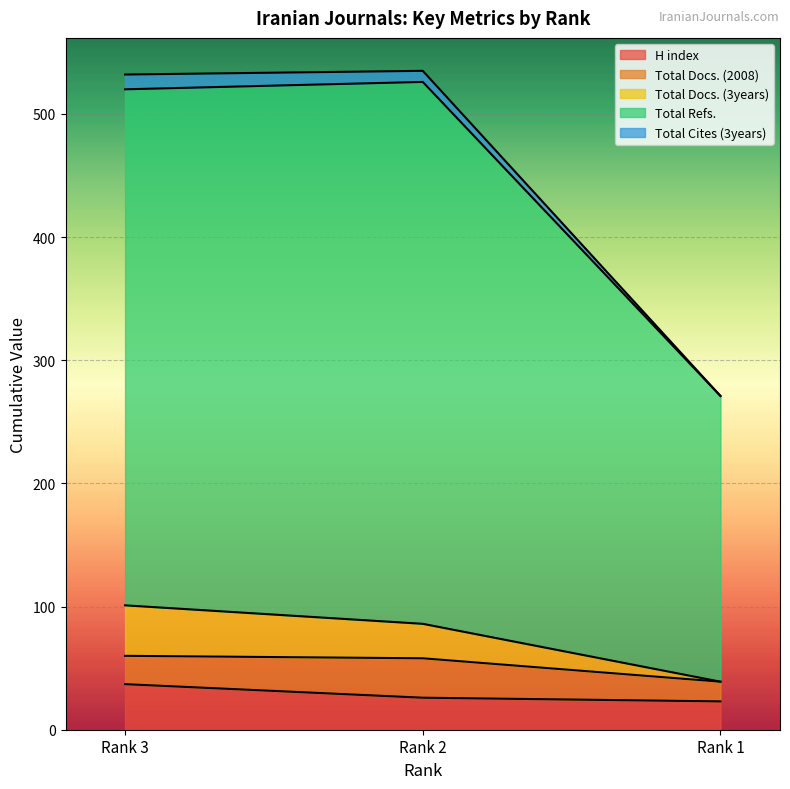

Which series has the widest spread of values?

Total Refs.